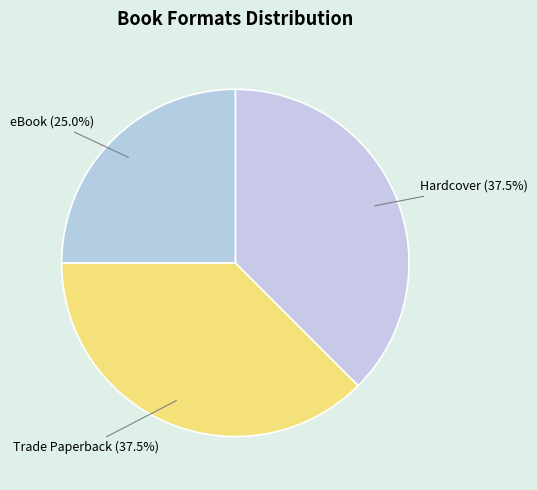

How many slices are in this pie chart?

3